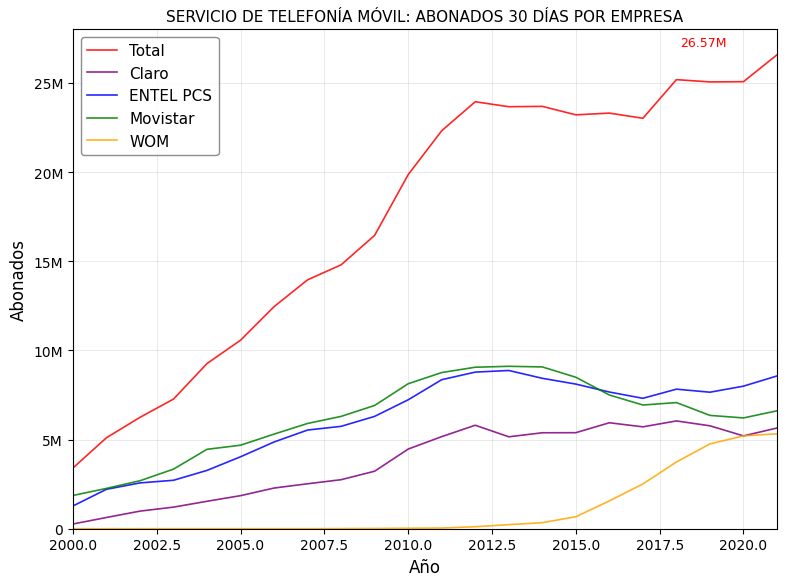

Which category has the lowest value in the ENTEL PCS series?

2000.0